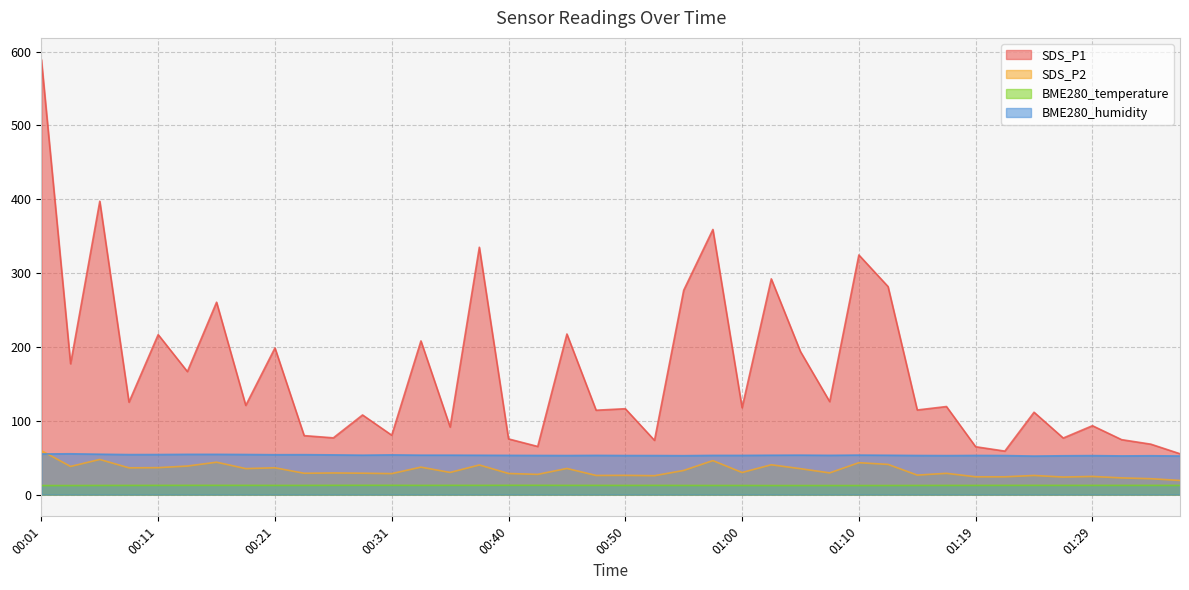

Which has a higher value, 01:32 or 01:19?

01:32